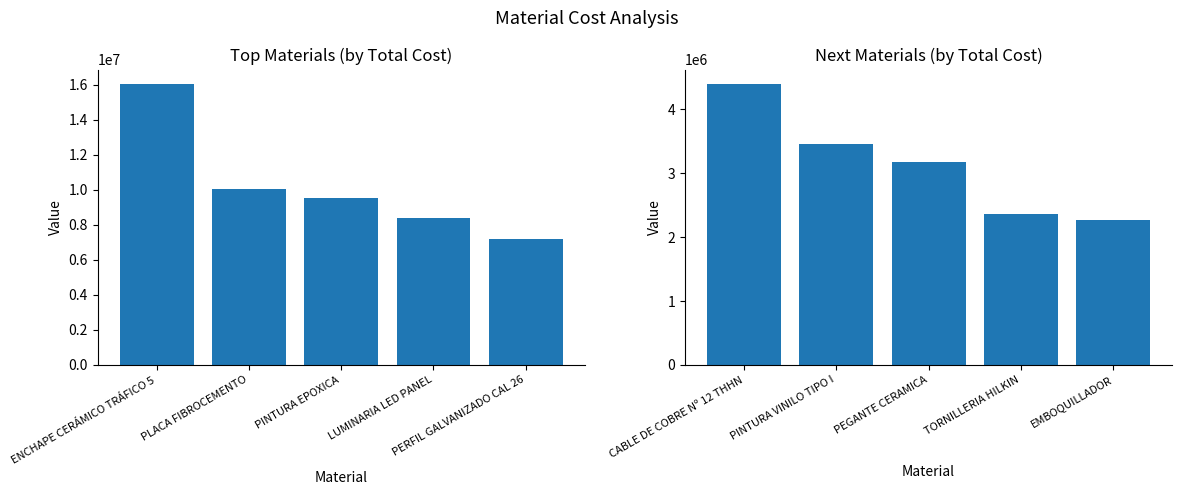

Reading right to left, what are all the values shown in this chart?

Top Materials (by Total Cost): 7217171.6	8400000.0	9545045.2	10056714.5	16076069.8
Next Materials (by Total Cost): 2263885.7	2366285.8	3181044.9	3450689.0	4401104.6